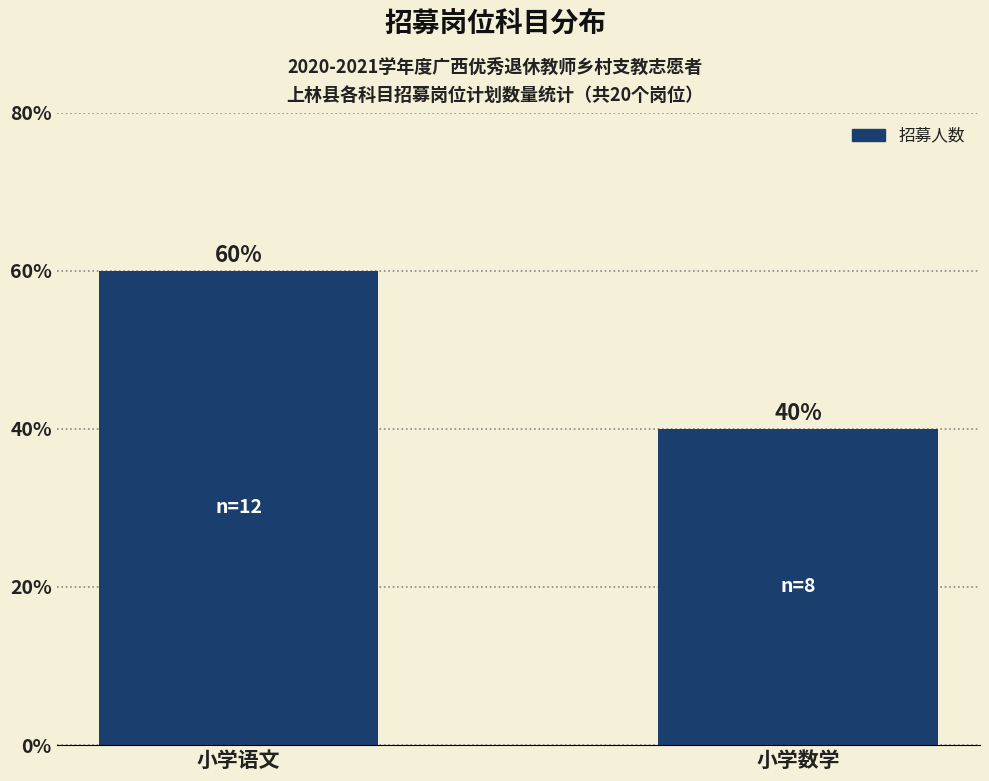

How many series are shown in this chart?

1